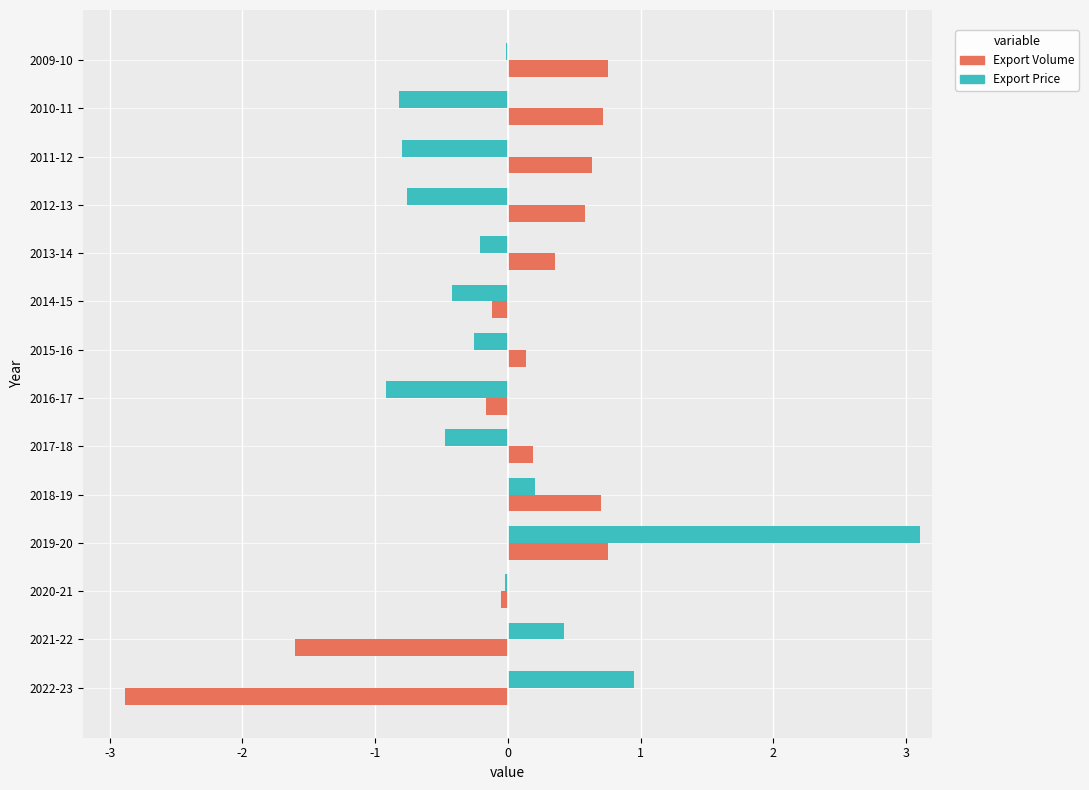

Between 2018-19 and 2019-20, which series saw the biggest shift?

Export Price